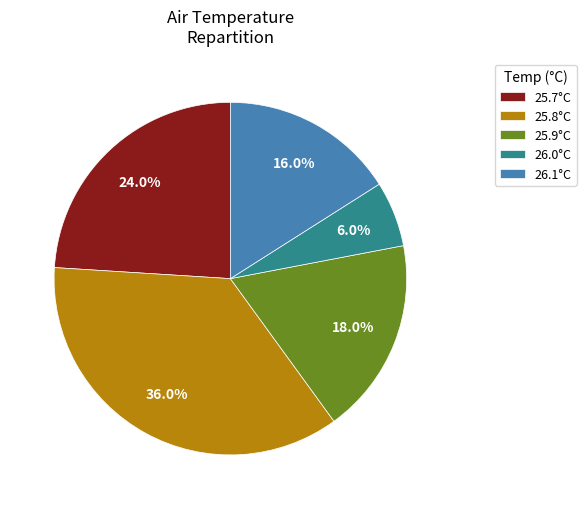

What is the smallest slice in the pie chart?

26.0°C